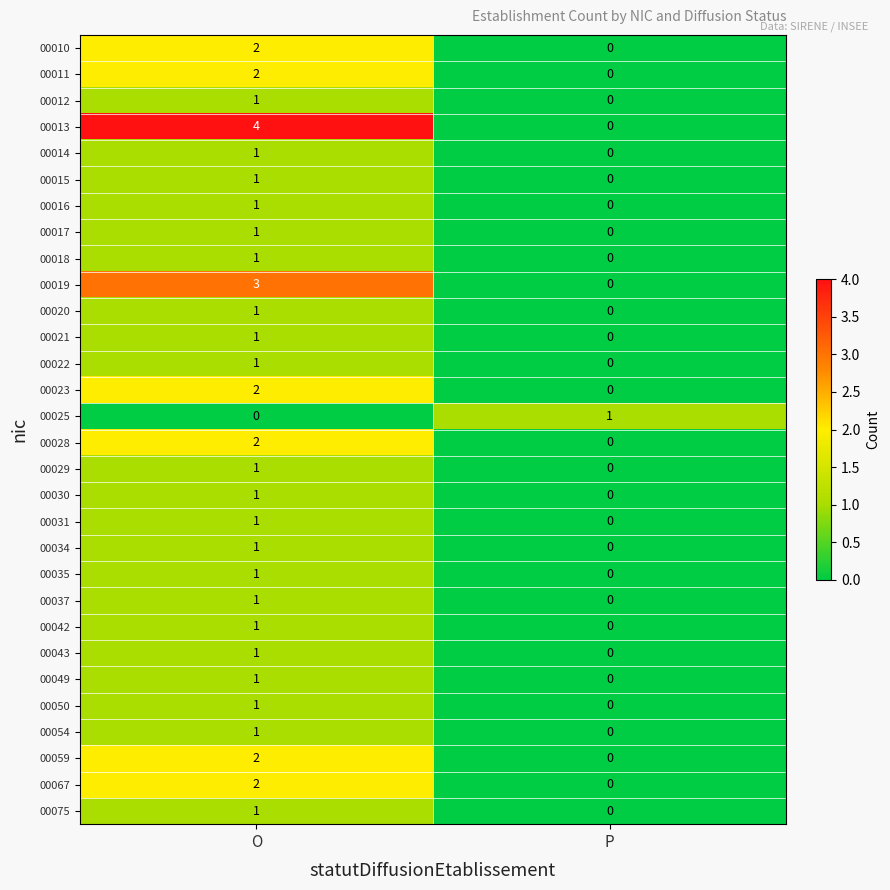

What is the highest value of the 00013 series?

4